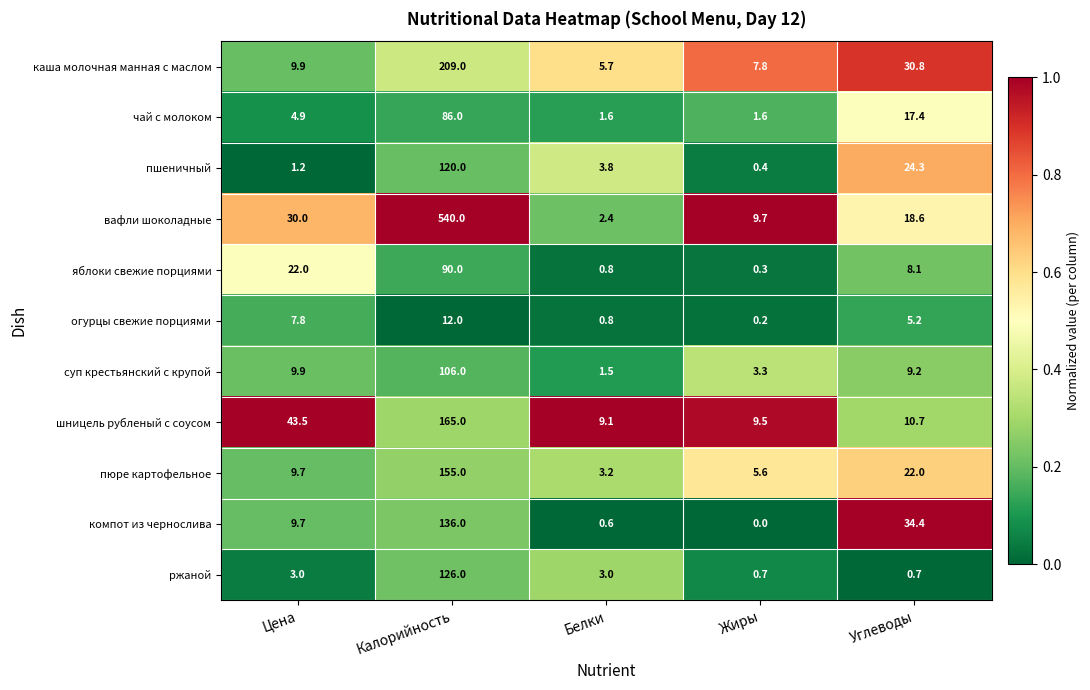

True or false: каша молочная манная с маслом has a value of 3.5 at Белки.

False